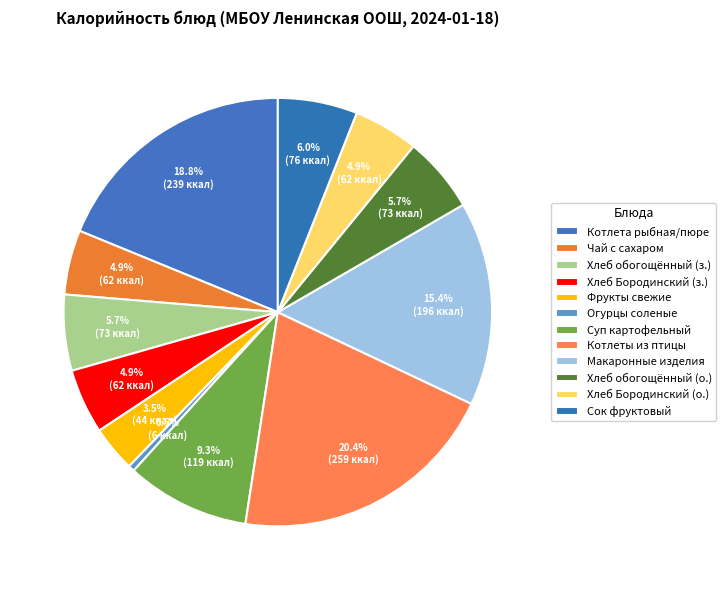

How many slices are in this pie chart?

12